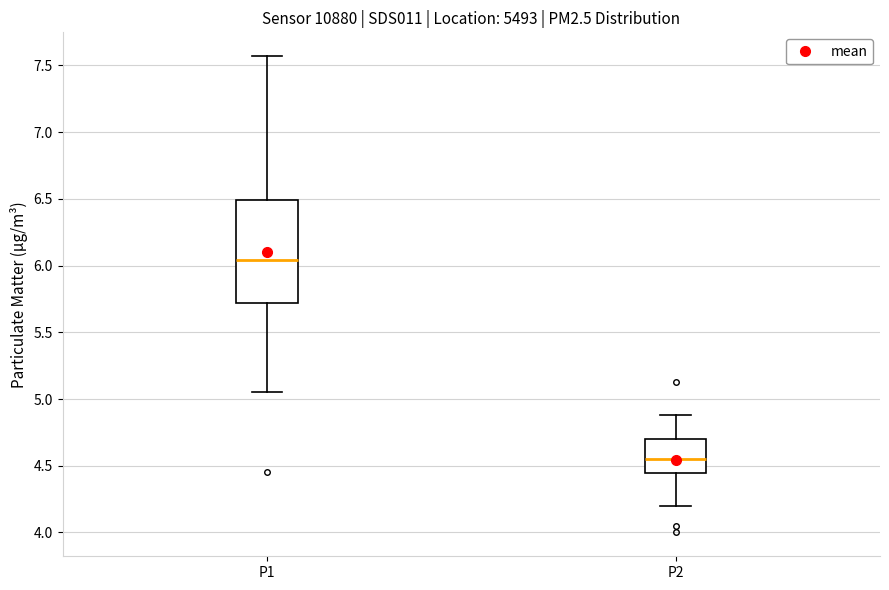

Reading left to right, read every box against the y-axis: the position of its median line, the range the box covers, and the ends of its whiskers. The values are not printed on the chart, so give them approximately, as read against the axis.

P1: median 6.05, box 5.70 to 6.50, whiskers 5.05 to 7.55
P2: median 4.55, box 4.45 to 4.70, whiskers 4.20 to 4.90